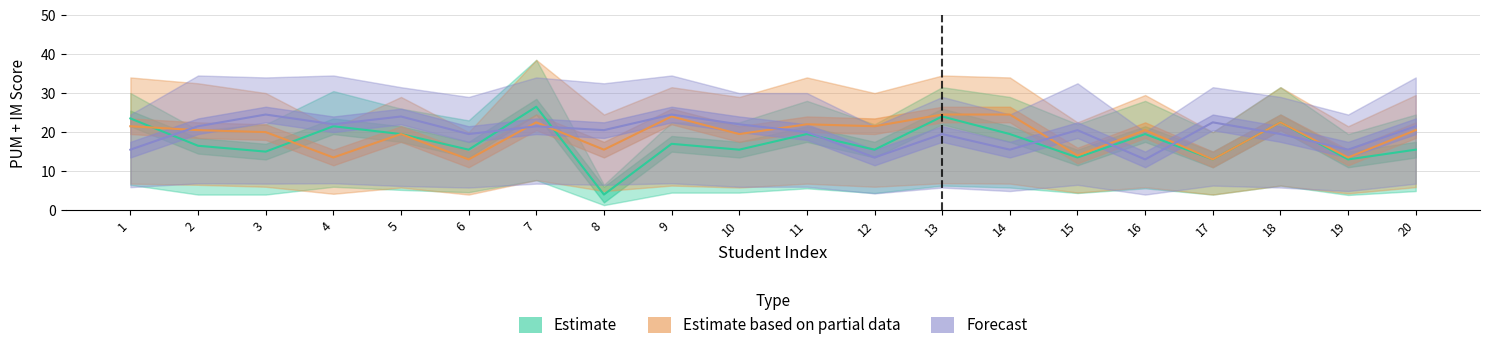

What is the approximate value of Estimate at 4?

21.5